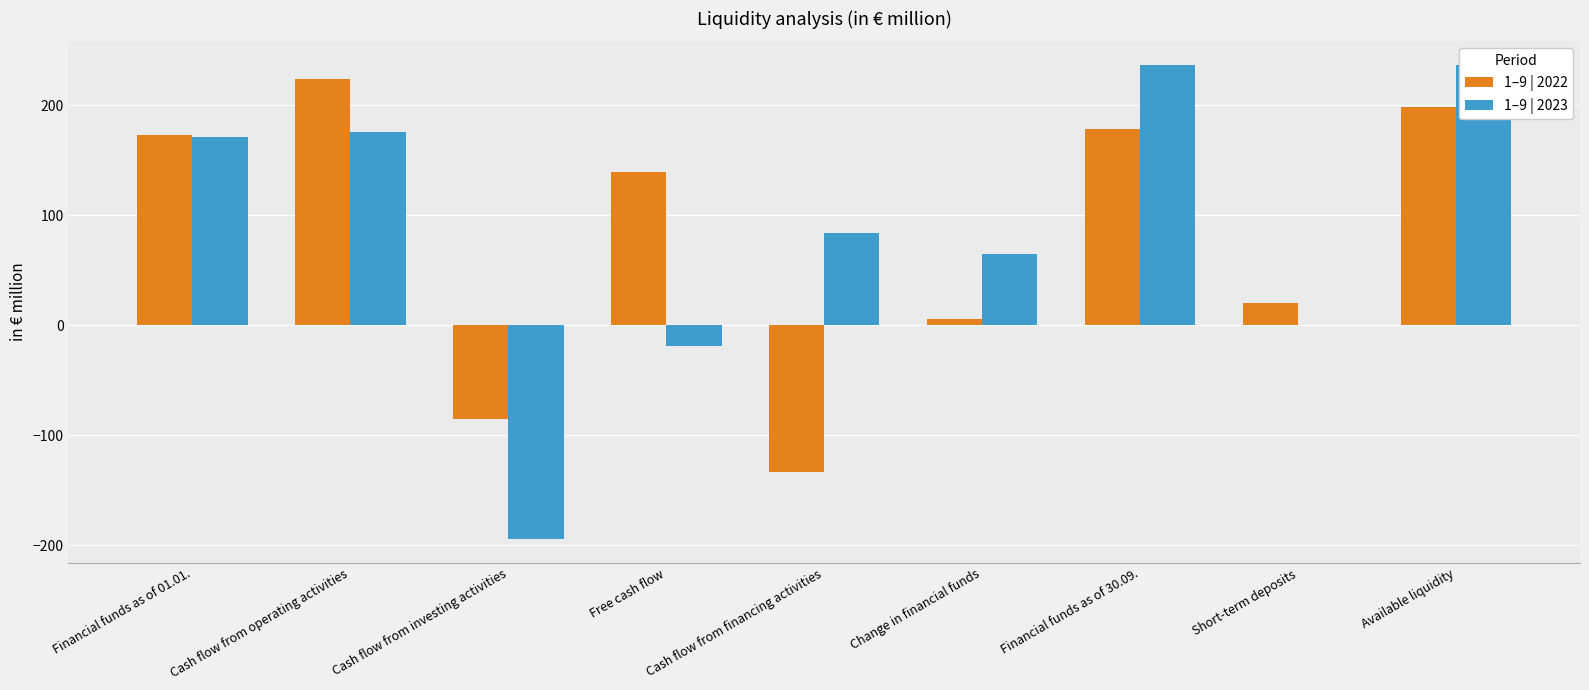

At which category is the sum across all series the highest?

Available liquidity